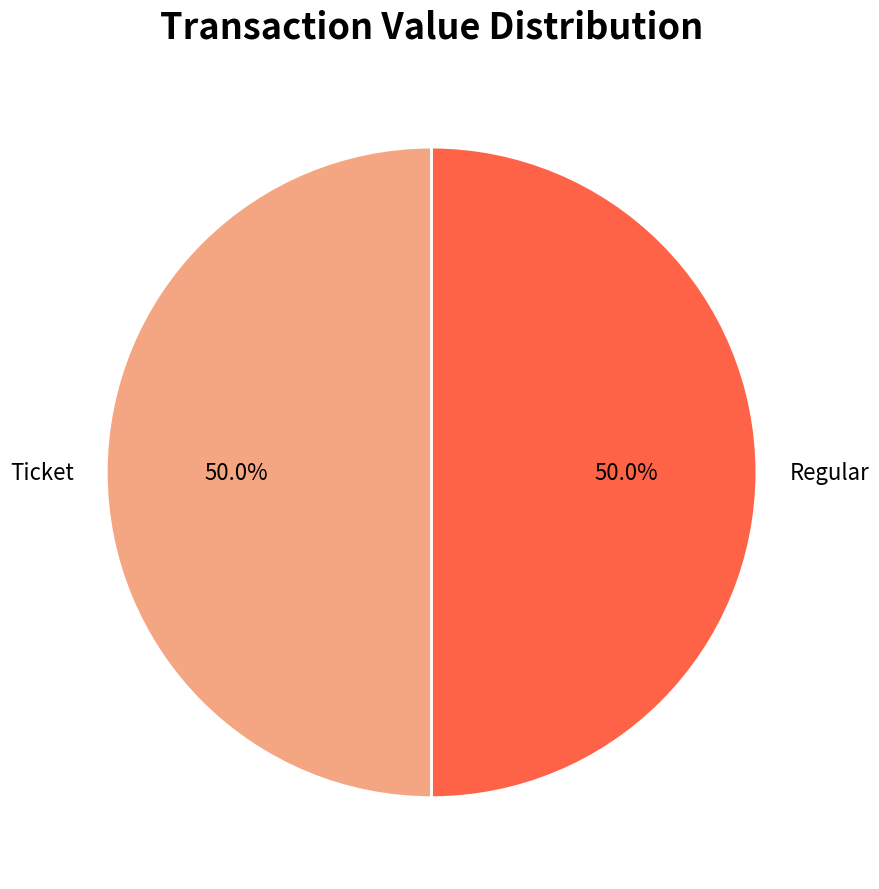

Approximately how many times larger is the value at Regular compared to Ticket?

1.0